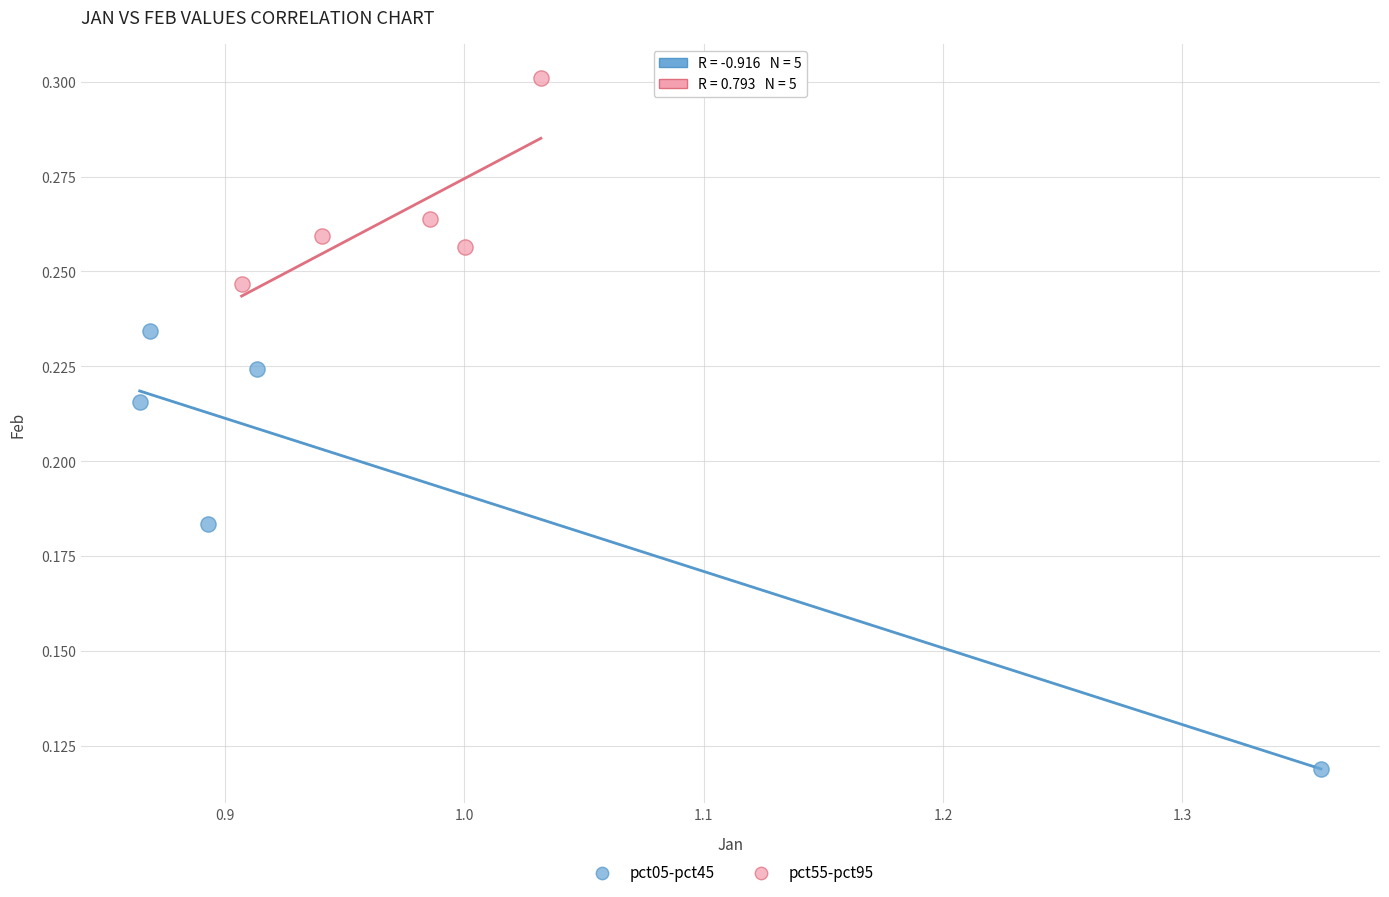

Which series has the widest spread of Y values?

pct05-pct45